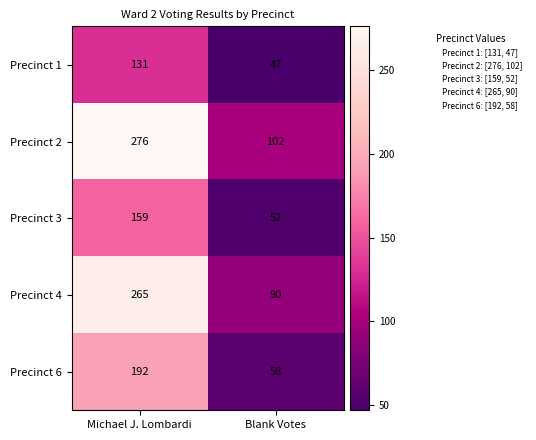

Reading left to right, transcribe all the data shown in this chart.

Precinct 1: Michael J. Lombardi=131	Blank Votes=47
Precinct 2: Michael J. Lombardi=276	Blank Votes=102
Precinct 3: Michael J. Lombardi=159	Blank Votes=52
Precinct 4: Michael J. Lombardi=265	Blank Votes=90
Precinct 6: Michael J. Lombardi=192	Blank Votes=58